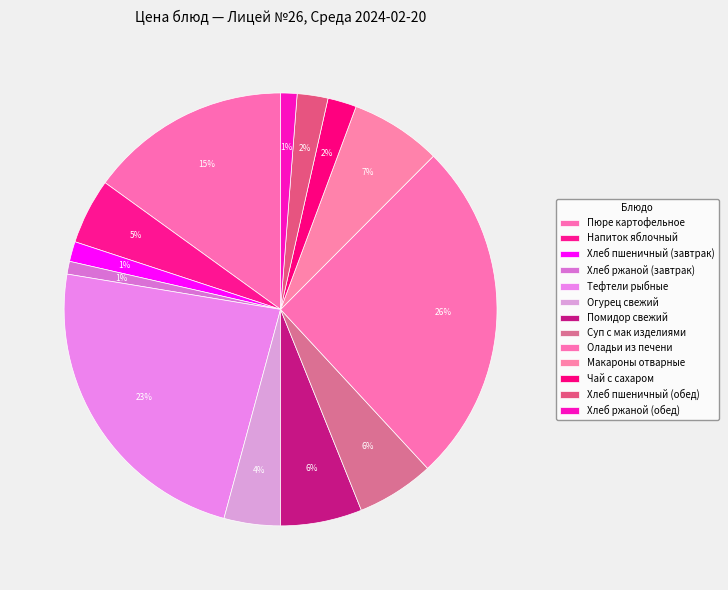

Count the number of slices in the pie.

13